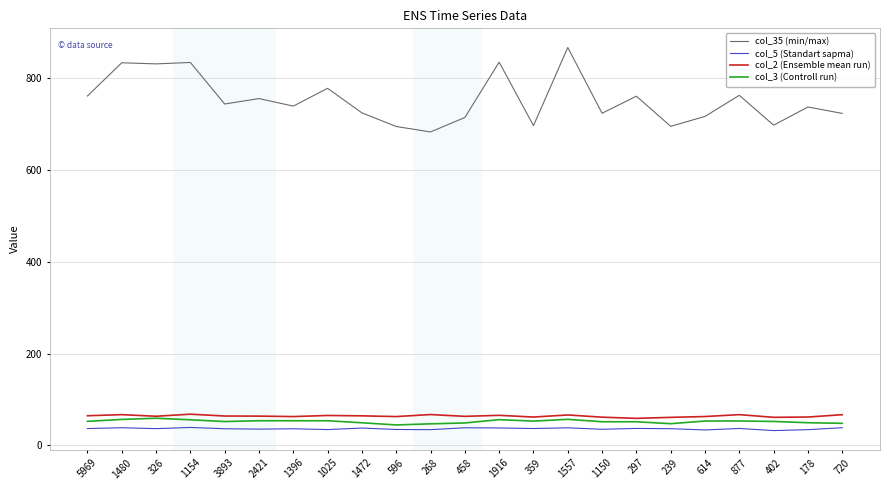

At how many categories does at least one series exceed 164?

23